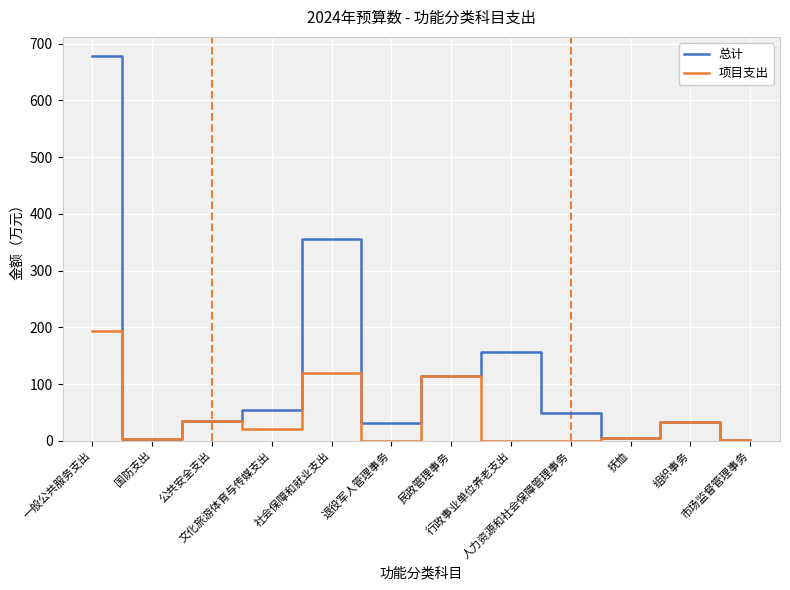

Read the 项目支出 value at 市场监督管理事务.

2.3